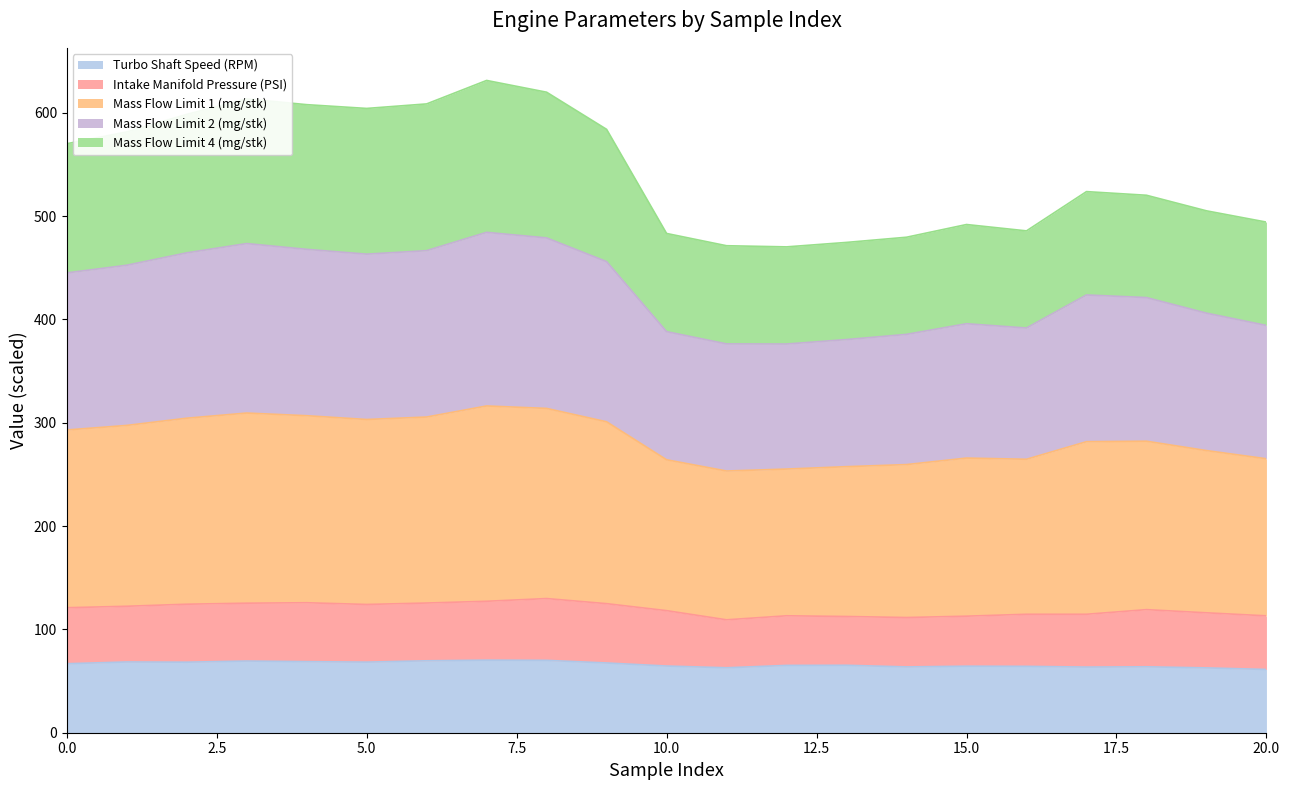

What is the total value across all series at 10.0?

483.1